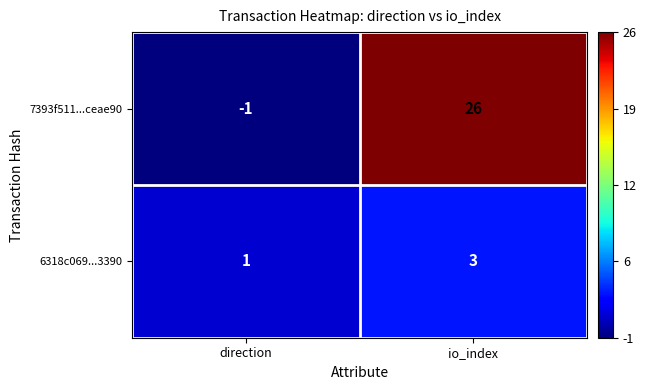

Rank the series by their maximum value, from highest to lowest.

7393f511...ceae90, 6318c069...3390